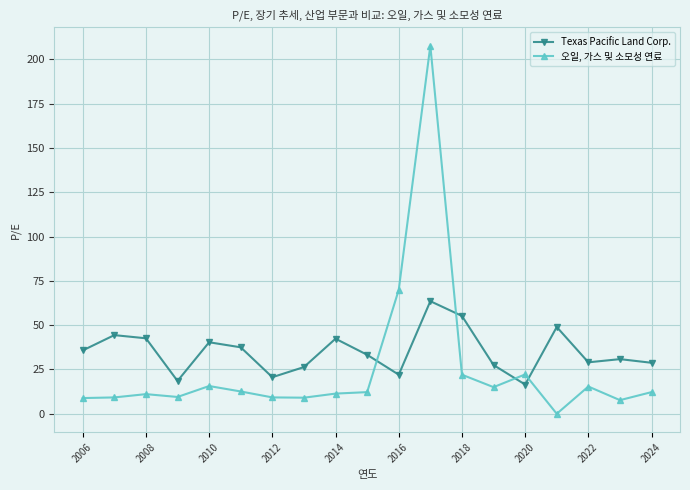

True or false: 오일, 가스 및 소모성 연료 has more than 2 points higher than both neighbors.

True